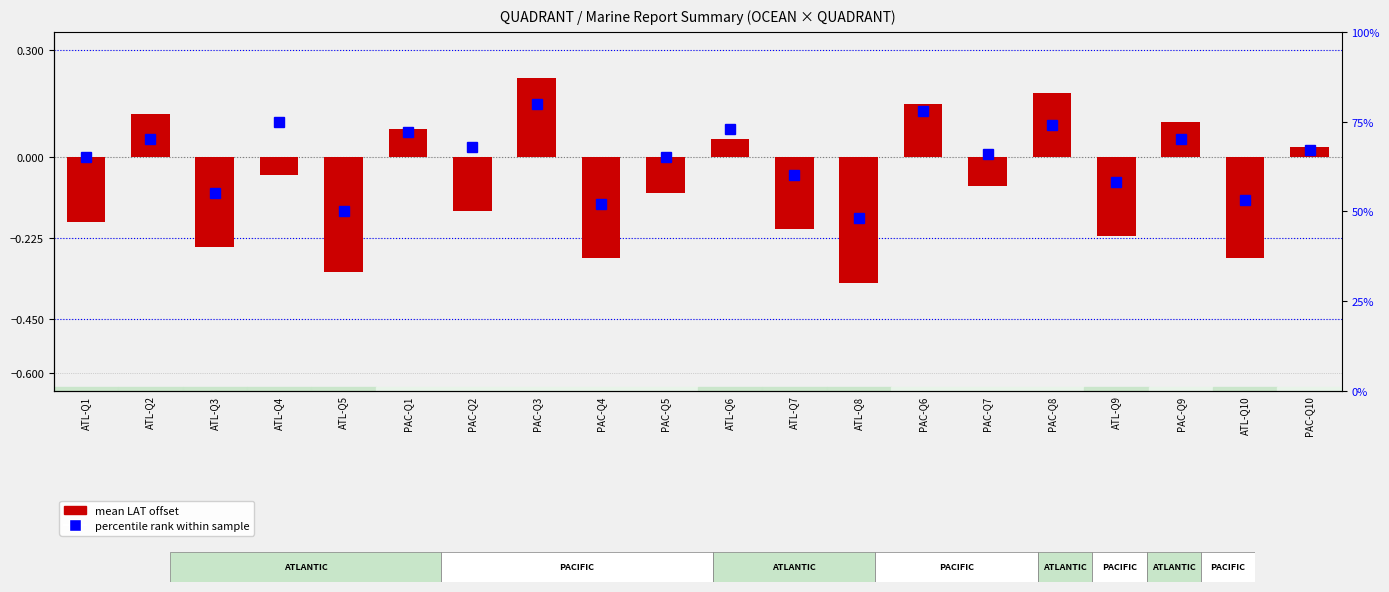

Reading left to right, what are all the values shown in this chart?

-0.2	0.1	-0.2	-0.1	-0.3	0.1	-0.1	0.2	-0.3	-0.1	0.1	-0.2	-0.3	0.1	-0.1	0.2	-0.2	0.1	-0.3	0.0